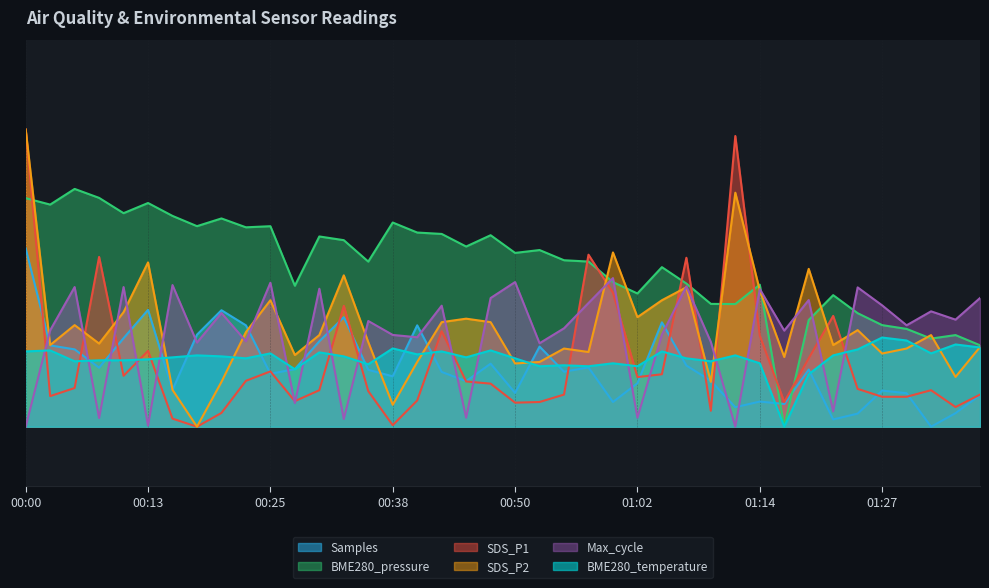

True or false: BME280_pressure and SDS_P1 intersect in this chart.

True